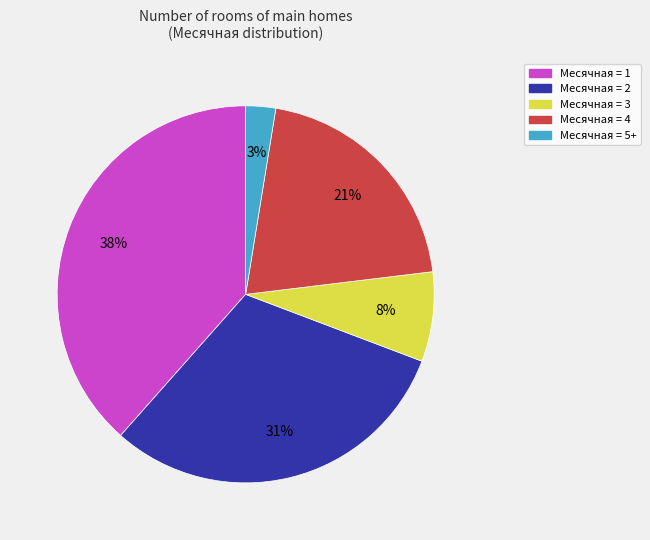

To the nearest percent, what is the average slice percentage?

20%